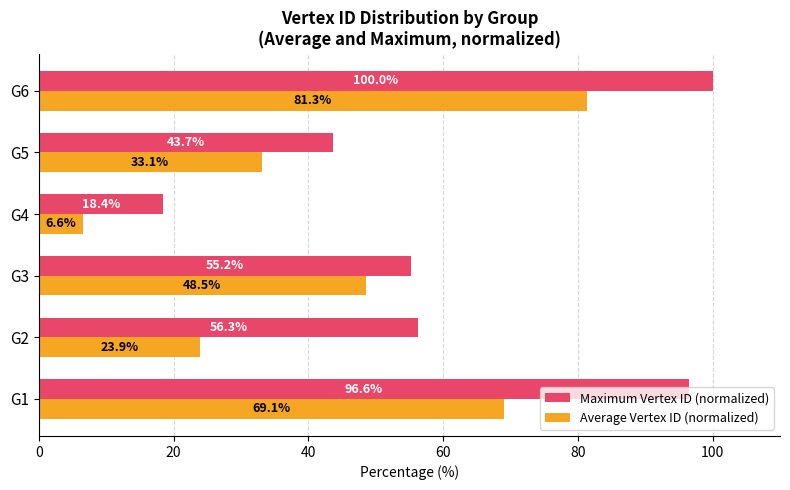

How many series are shown in this chart?

2